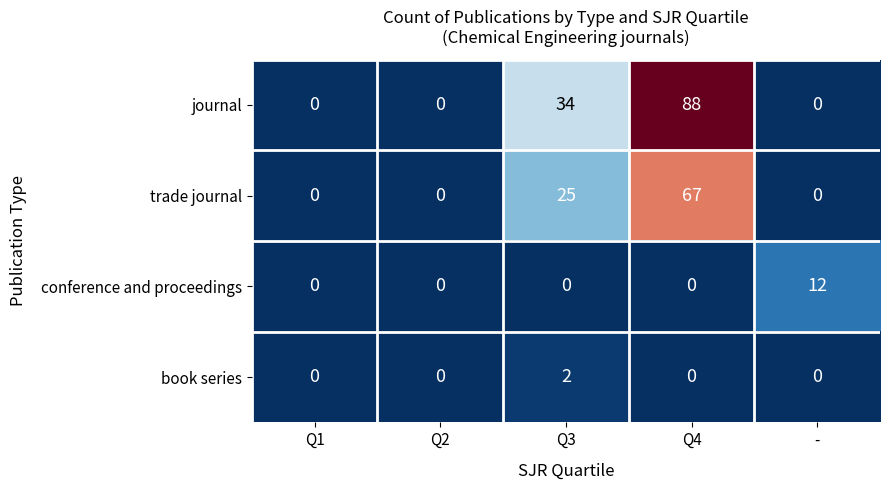

Which series has the largest range (max minus min)?

journal